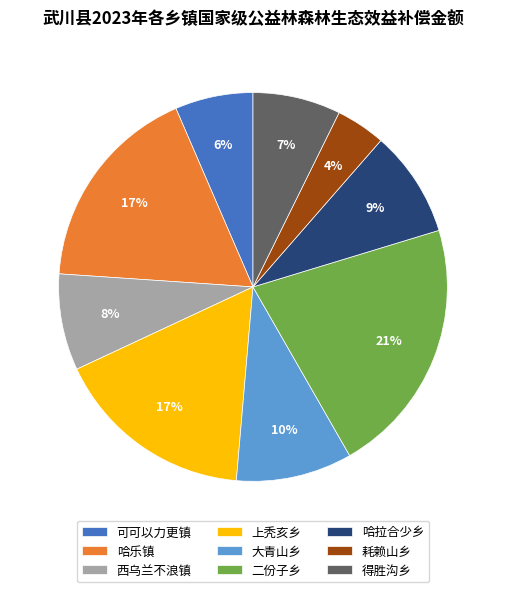

Do 可可以力更镇 and 上秃亥乡 together represent more than half of the pie?

No